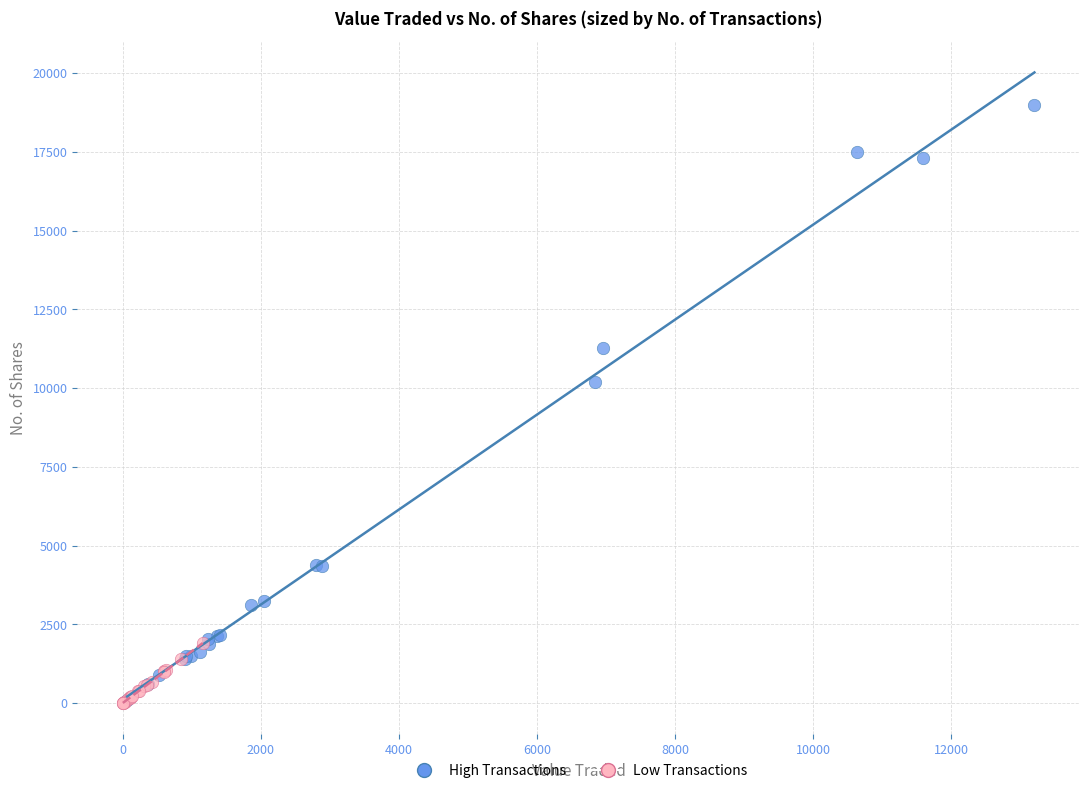

Which series reaches the maximum Y coordinate?

High Transactions